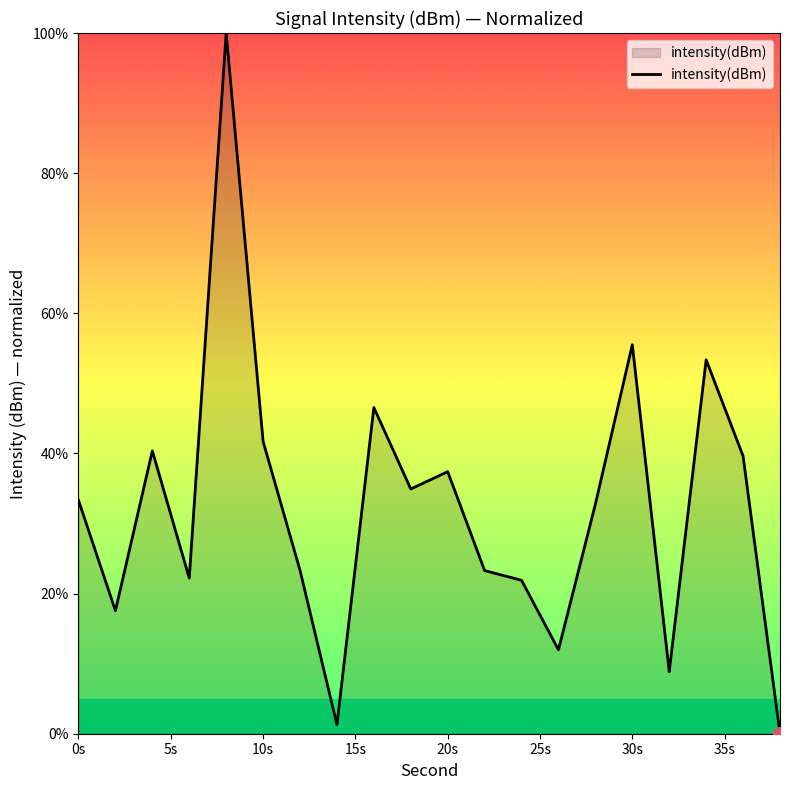

What is the average value?

32.3